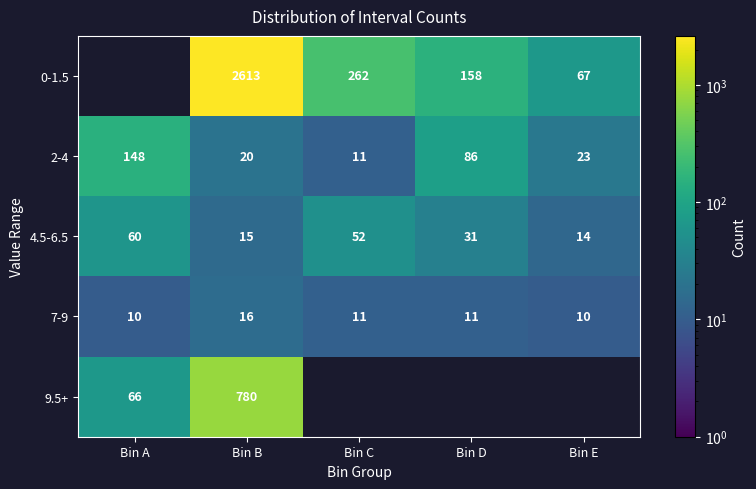

What is the difference between the 9.5+ values at Bin B and Bin A?

714